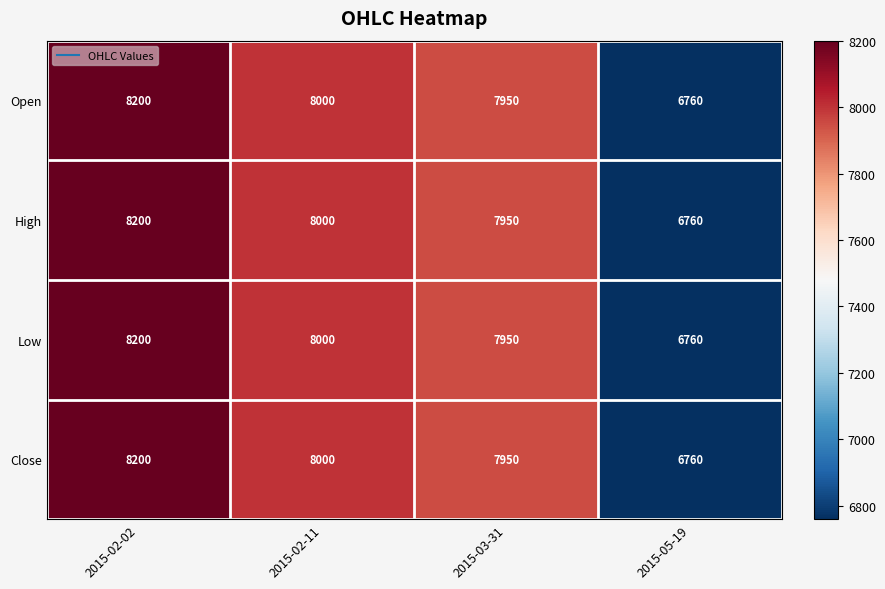

Is it true that Open equals 5574 at 2015-02-02?

False